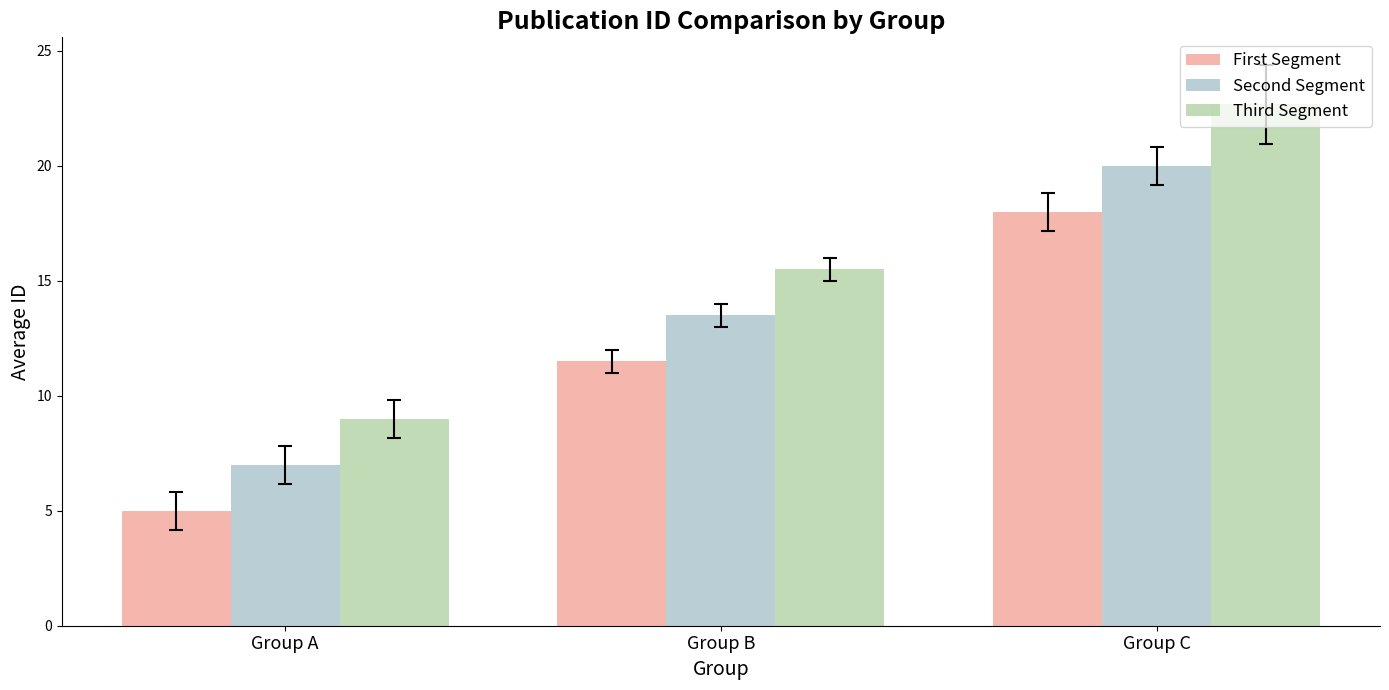

At how many categories does at least one series exceed 16?

1